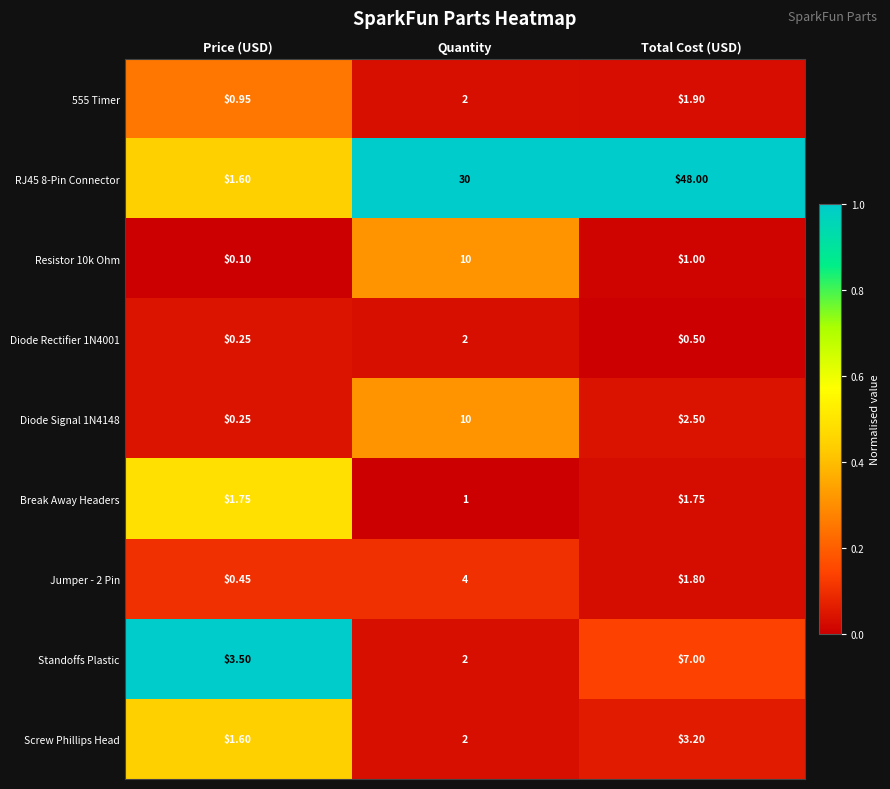

Which label corresponds to the smallest value in the chart?

Price (USD)